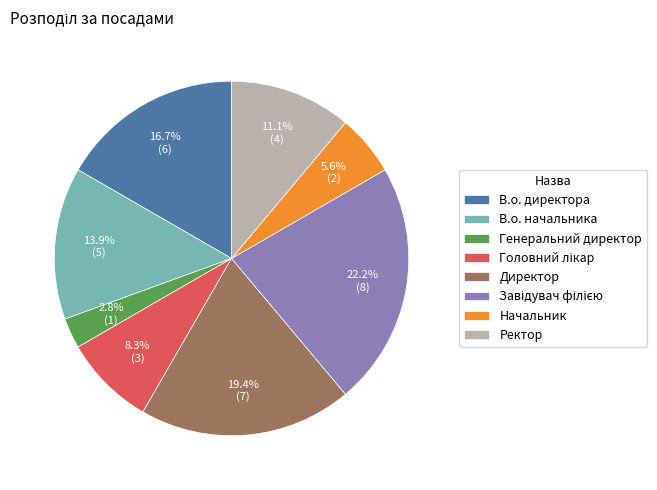

Between Директор and Ректор, which is larger?

Директор